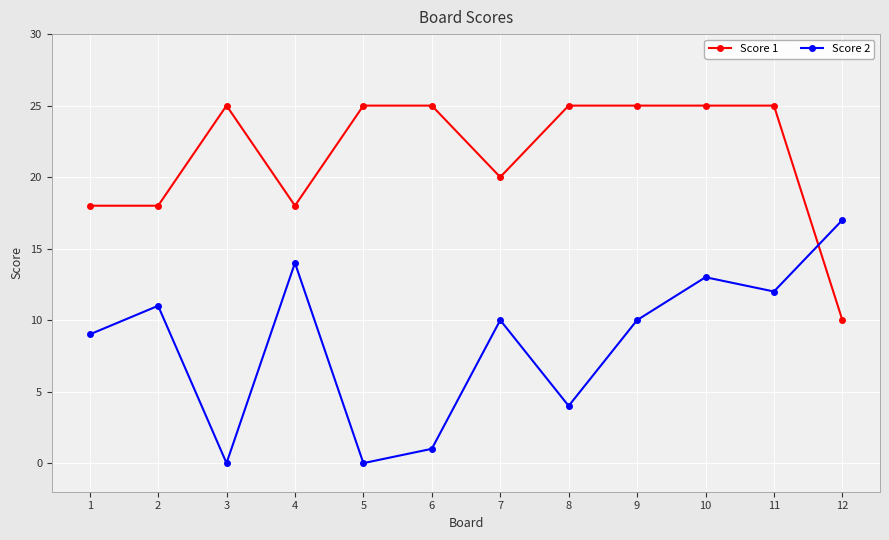

Reading right to left, transcribe all the data shown in this chart.

Score 1: 10	25	25	25	25	20	25	25	18	25	18	18
Score 2: 17	12	13	10	4	10	1	0	14	0	11	9